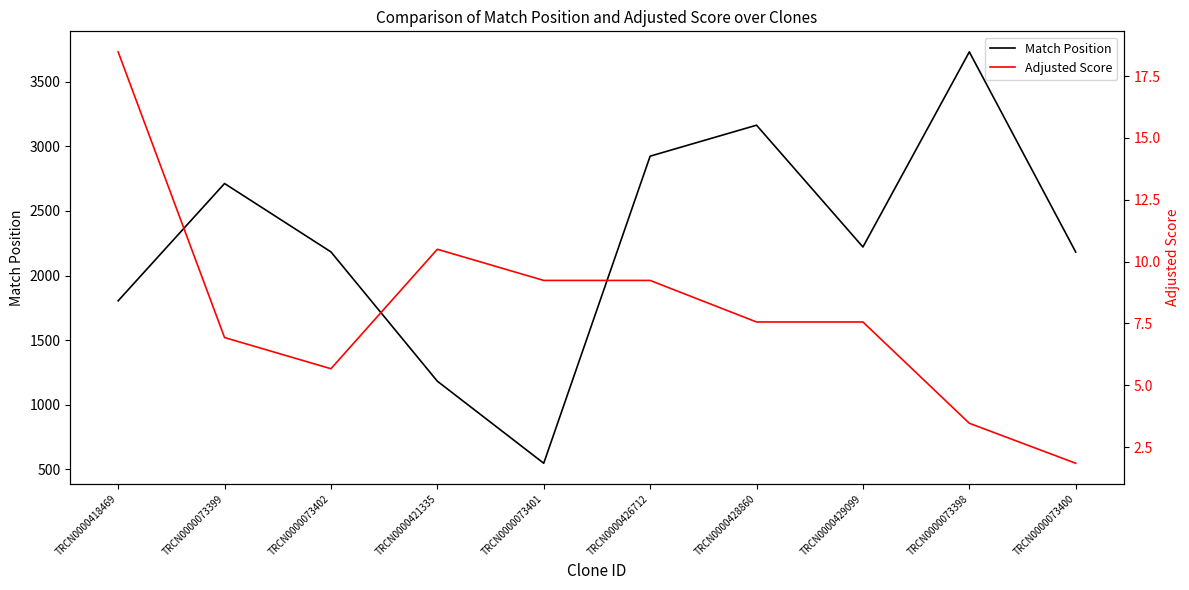

The Match Position series shows 2925.0 at TRCN0000426712. True or false?

True